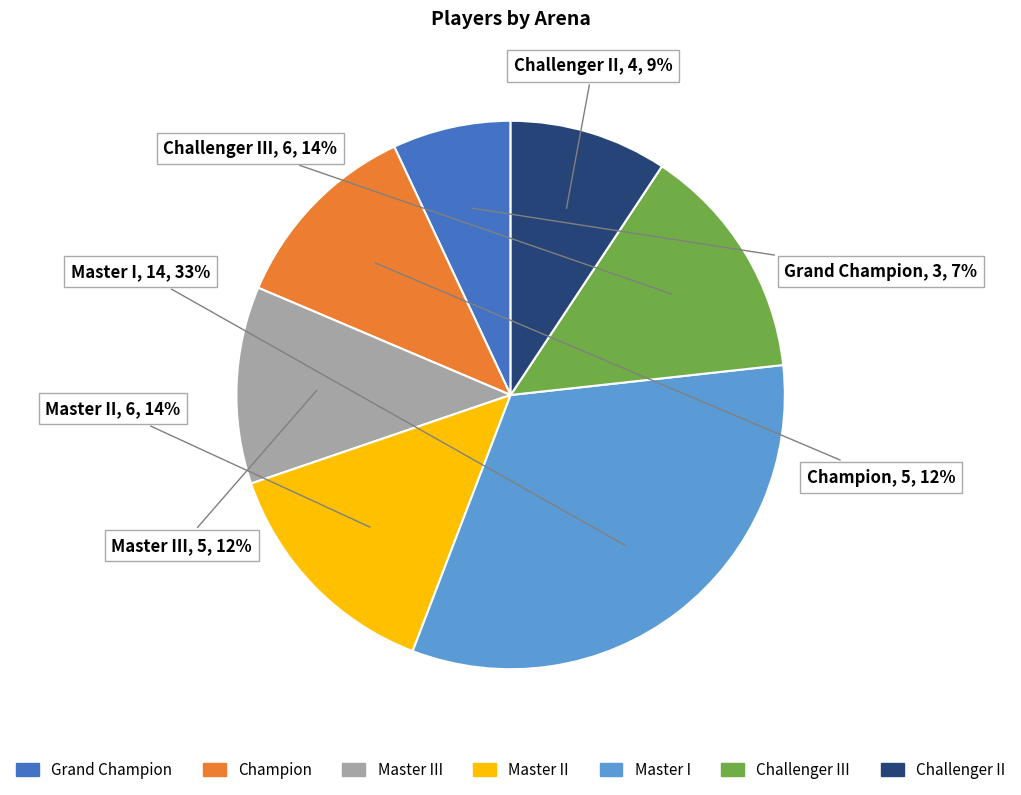

To the nearest percent, what portion does Master III represent?

12%